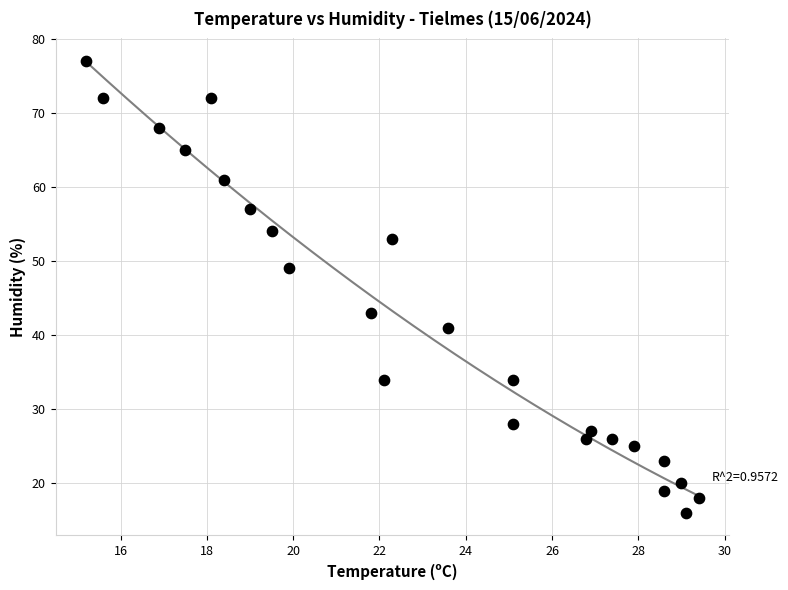

What is the range of Y values (max minus min)?

61